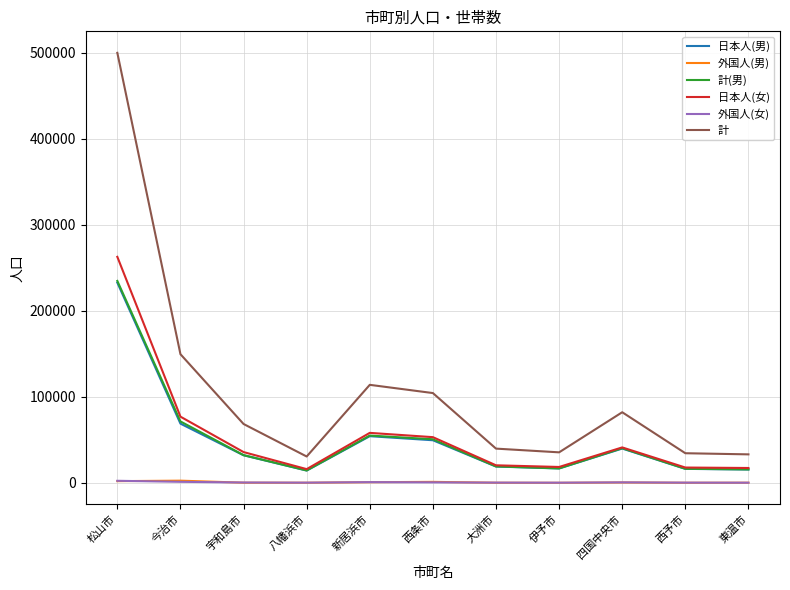

At which category does the chart reach its peak across all series?

松山市